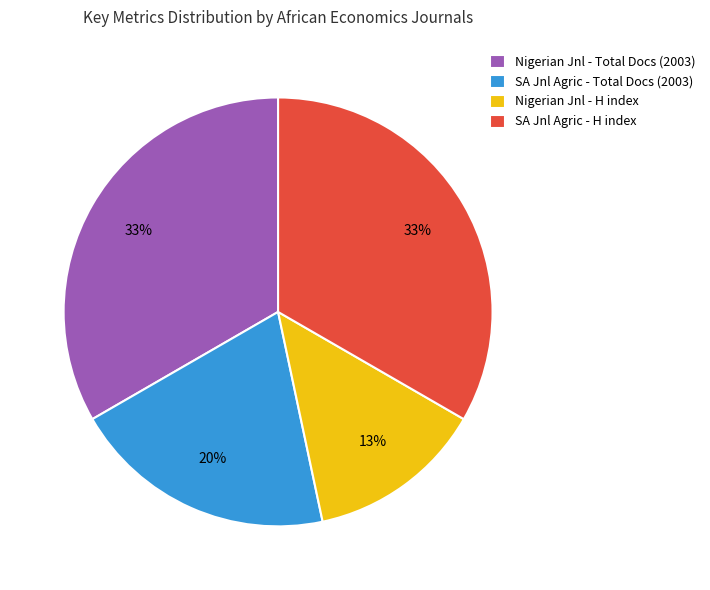

True or false: Nigerian Jnl - Total Docs (2003) accounts for 28% of the total.

False